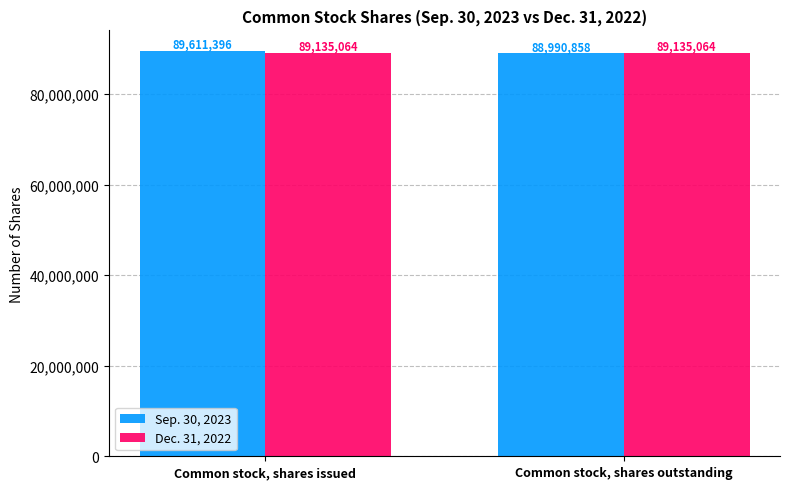

How many groups of bars are there?

2